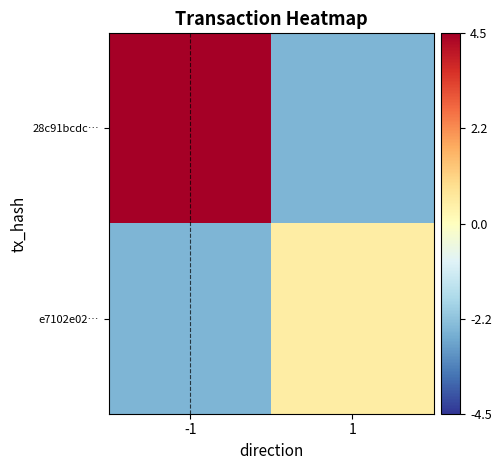

Reading left to right, transcribe all the data shown in this chart.

28c91bcdc…: -1=4.5	1=-2.5
e7102e02…: -1=-2.5	1=0.5